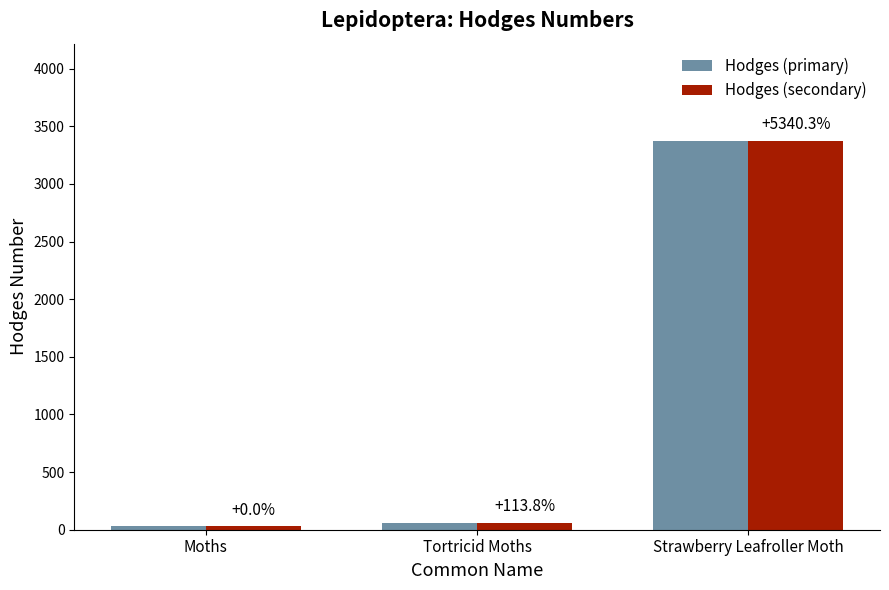

What is the value of the Hodges (secondary) bar at the 3rd from the left?

3374.0